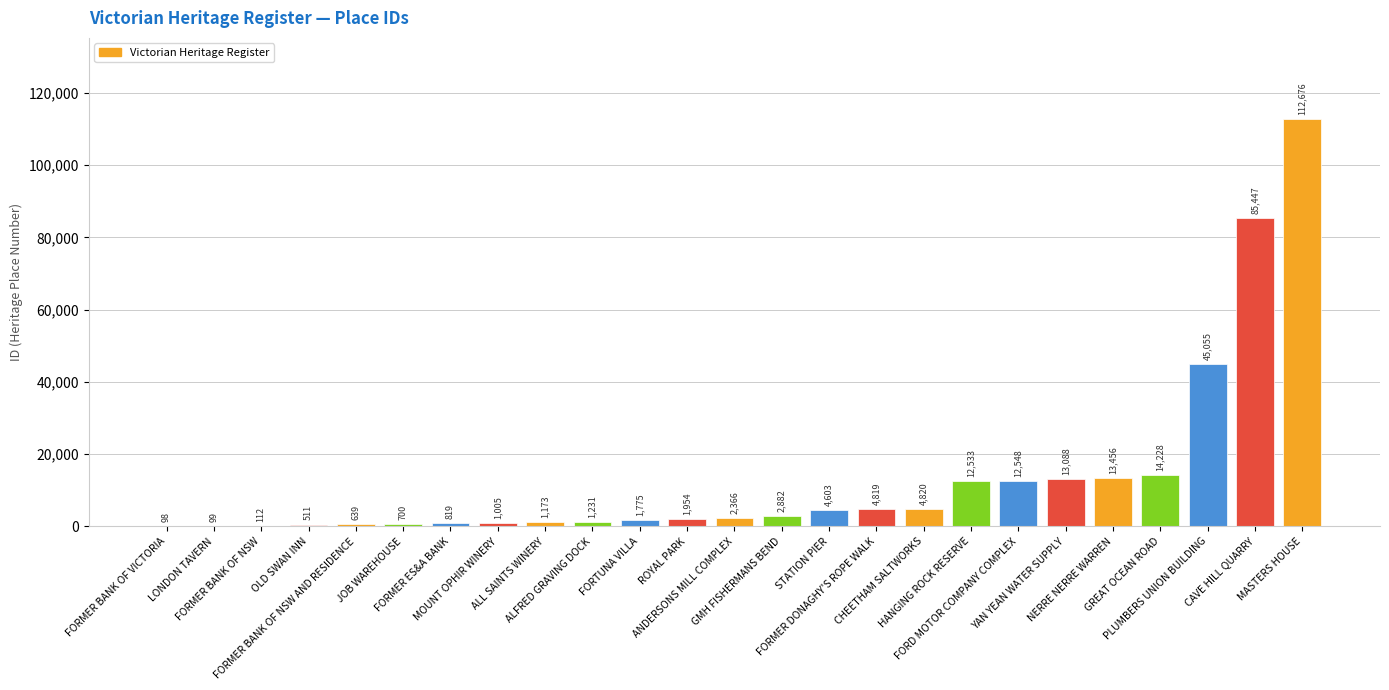

What is the change in value from FORMER ES&A BANK to PLUMBERS UNION BUILDING?

+44236